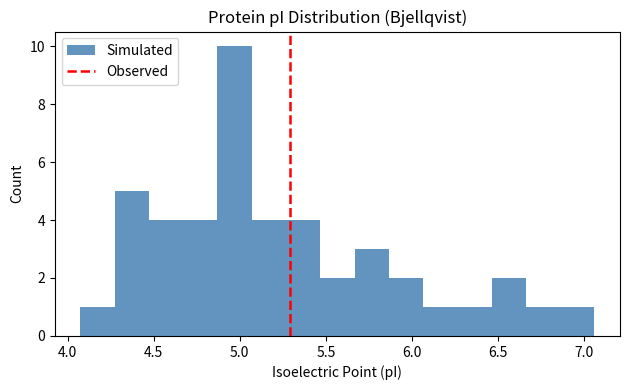

Read against the x-axis, roughly where is the centre of the tallest bar?

4.95